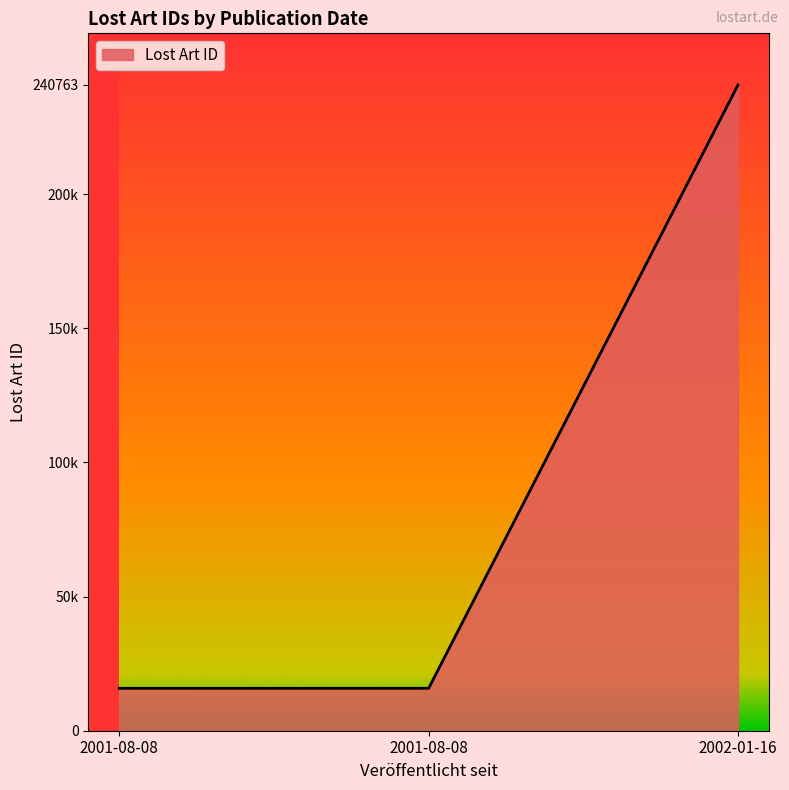

Does the chart display data point markers on the line(s)?

No